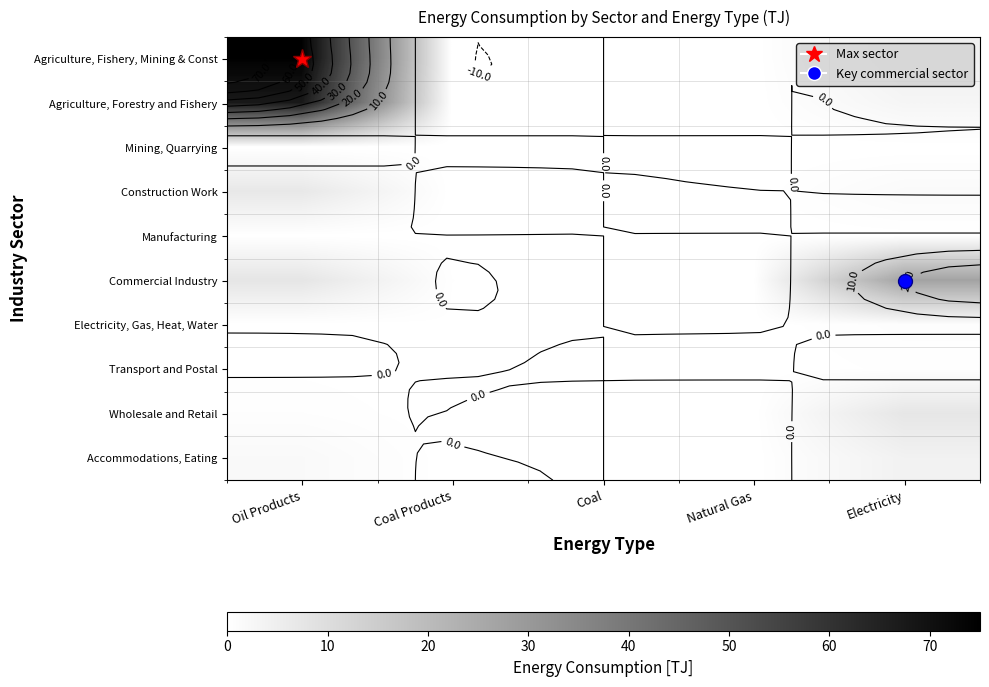

What is the difference between the maximum and minimum values in the Manufacturing series?

0.1